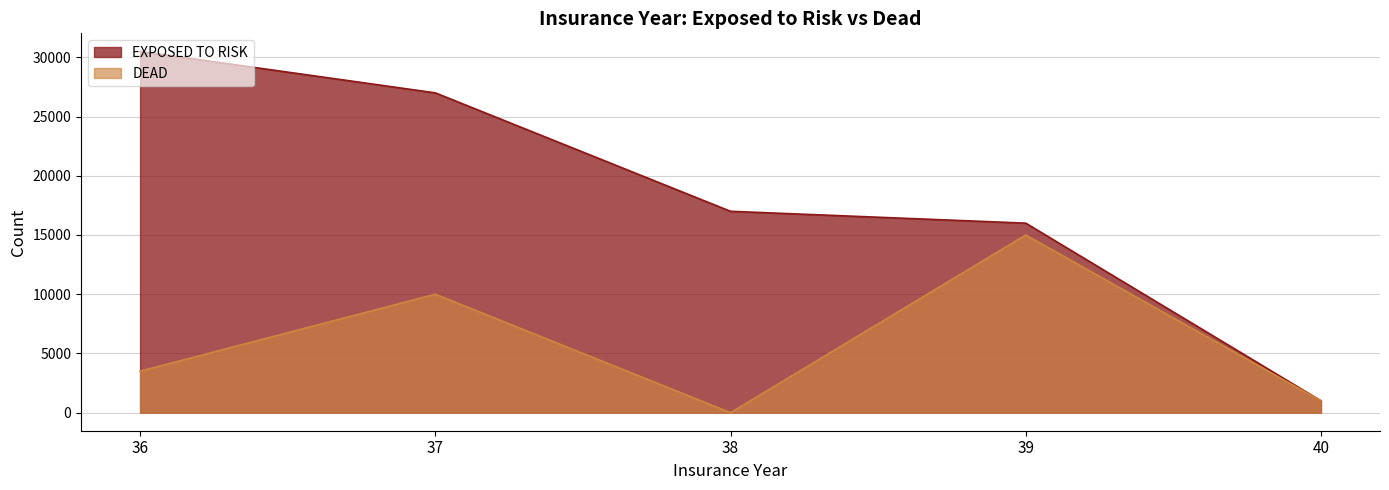

Is it true that EXPOSED TO RISK equals 1000 at 40?

True